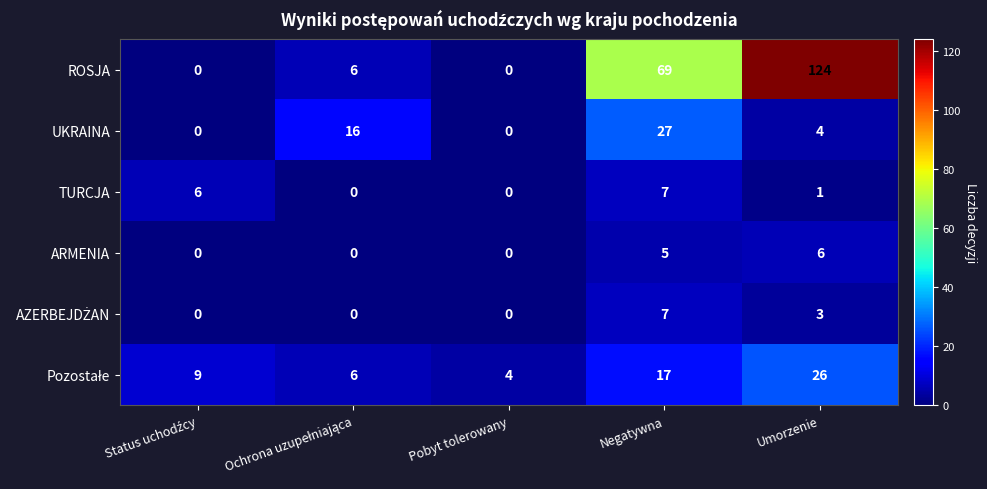

At which label is ROSJA closest to 62?

Negatywna